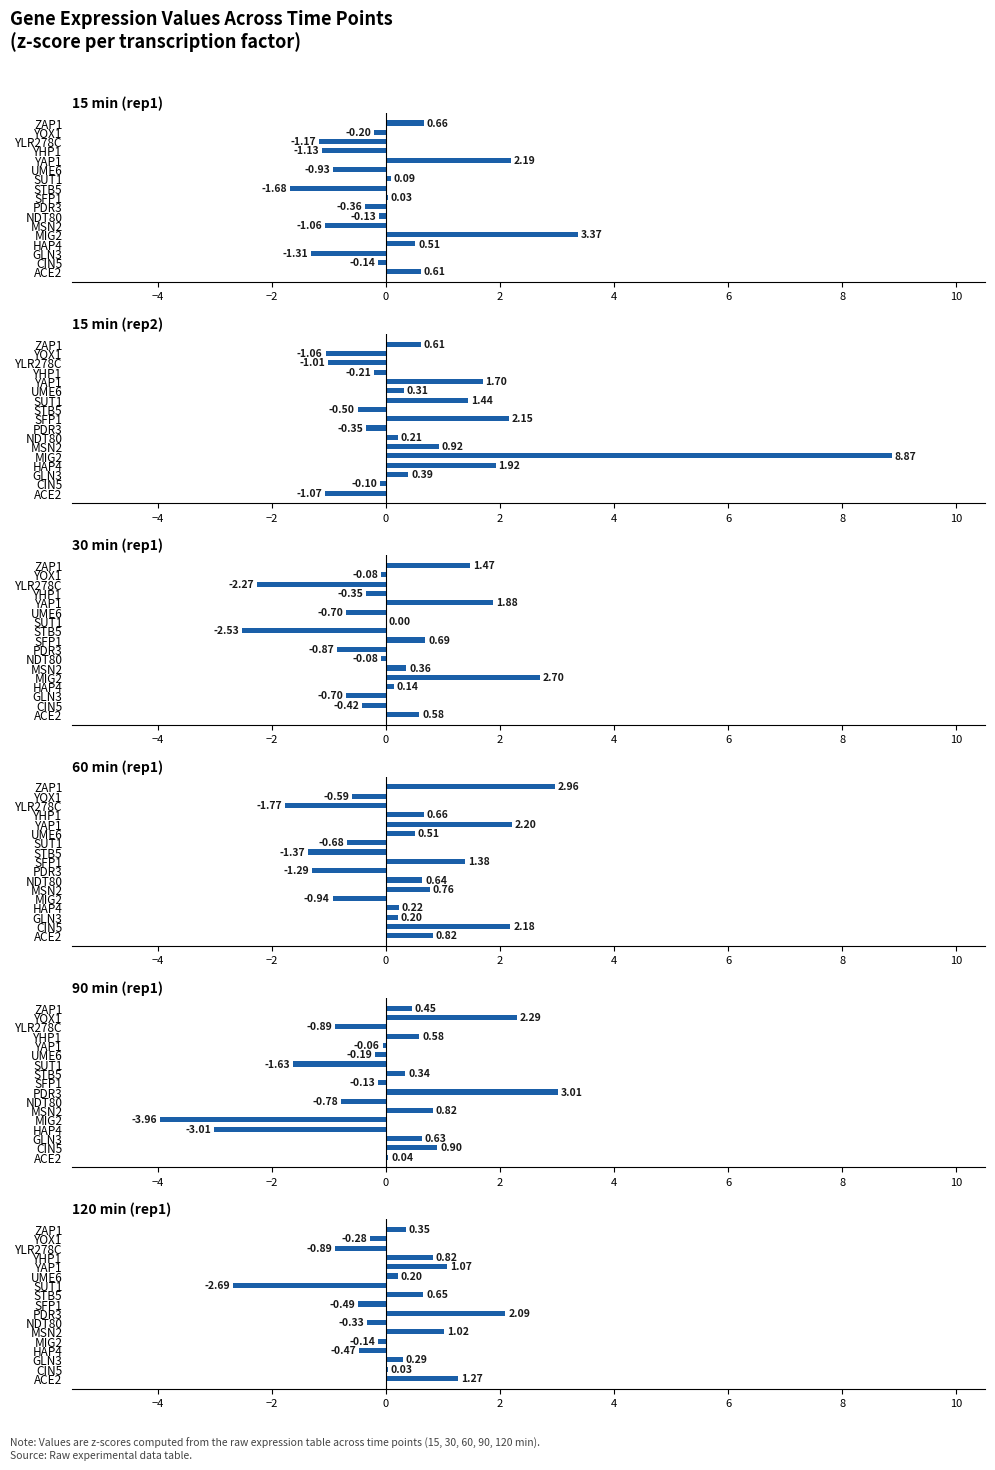

At how many categories does at least one series exceed 3?

2